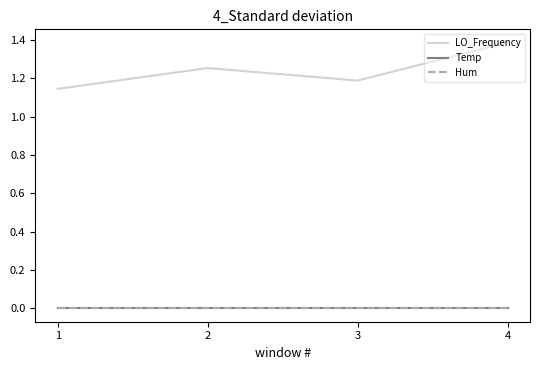

At how many categories does at least one series exceed 0?

4